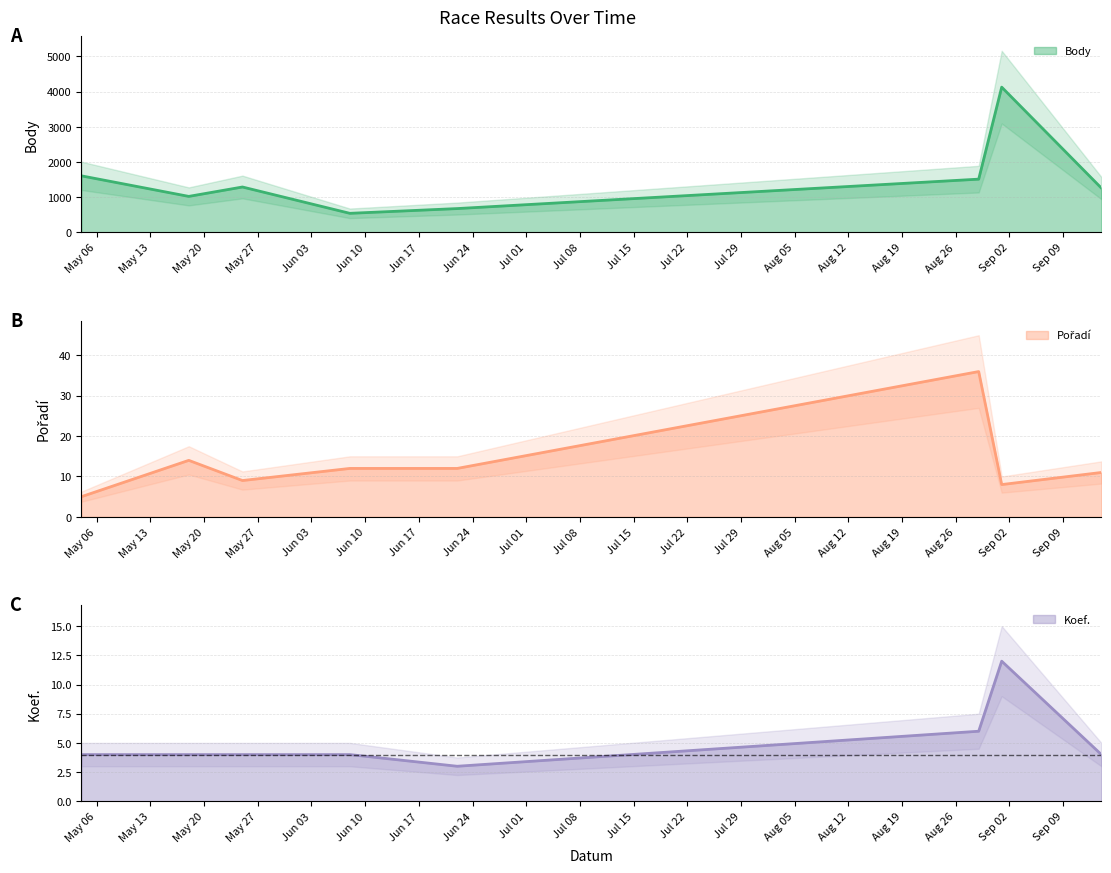

How many values in the Koef. series are below 4?

1